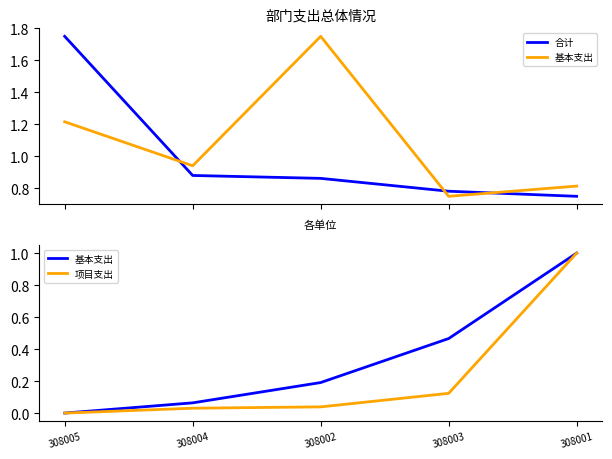

True or false: 基本支出 and 项目支出 intersect in this chart.

False